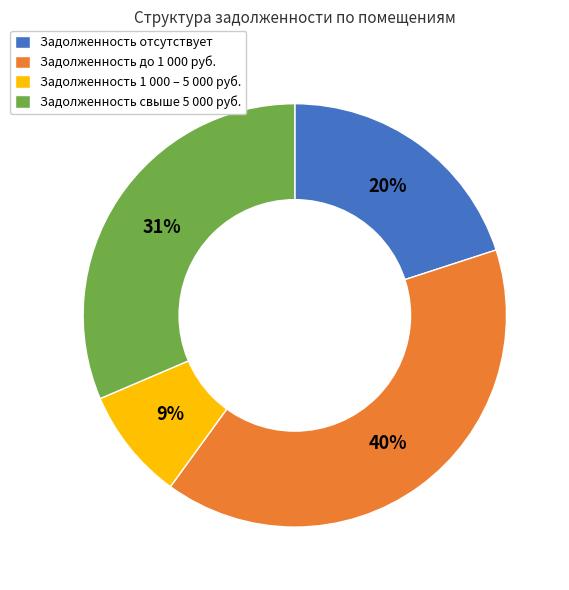

True or false: Задолженность 1 000 – 5 000 руб. accounts for 20% of the total.

False